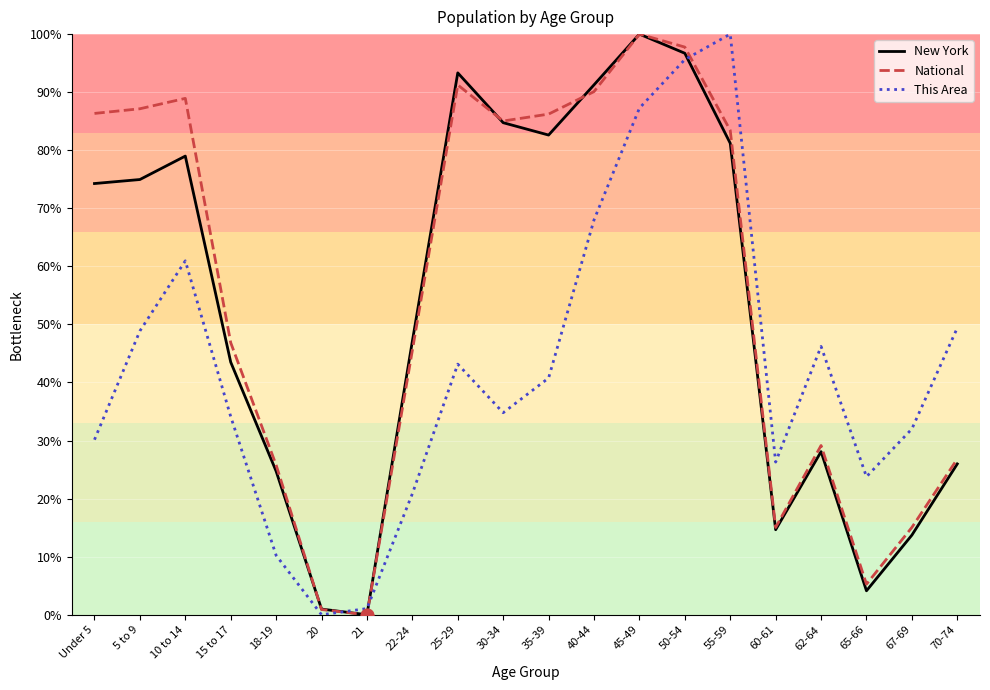

What is the total value across all series at 55-59?

264.6